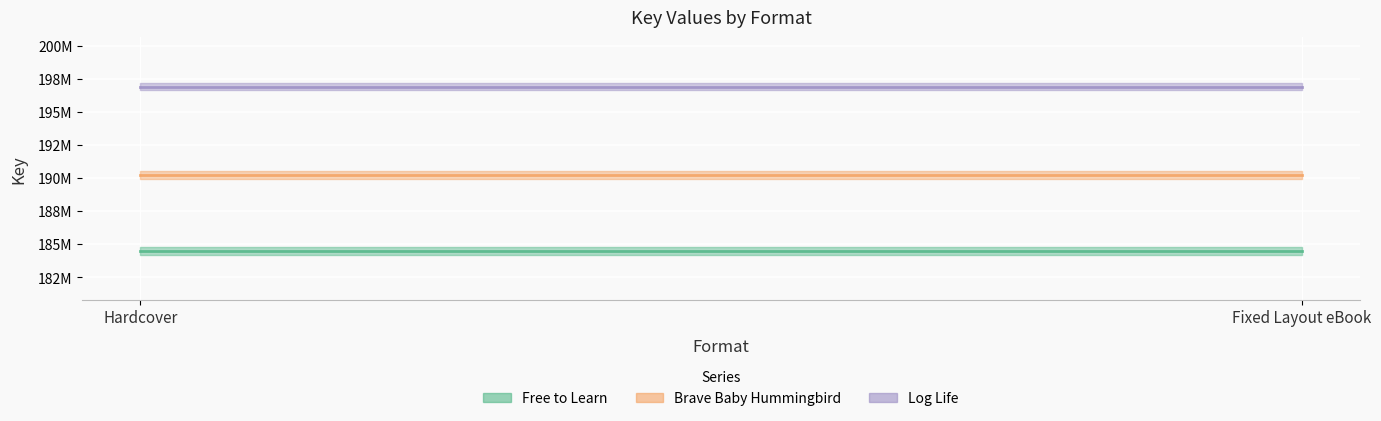

Which series has the widest spread of values?

Free to Learn